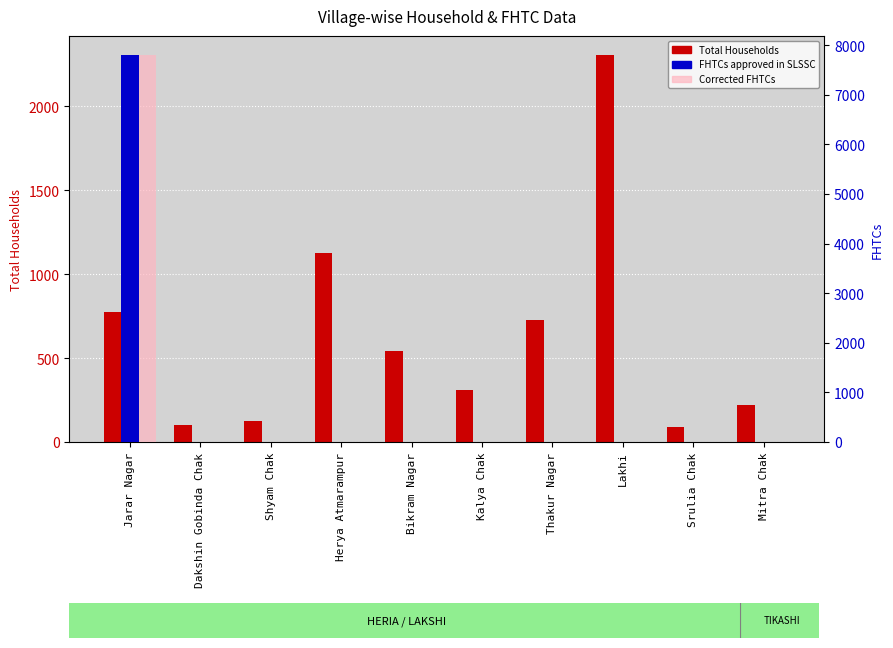

True or false: Total Households has a value of 543 at Bikram Nagar.

True